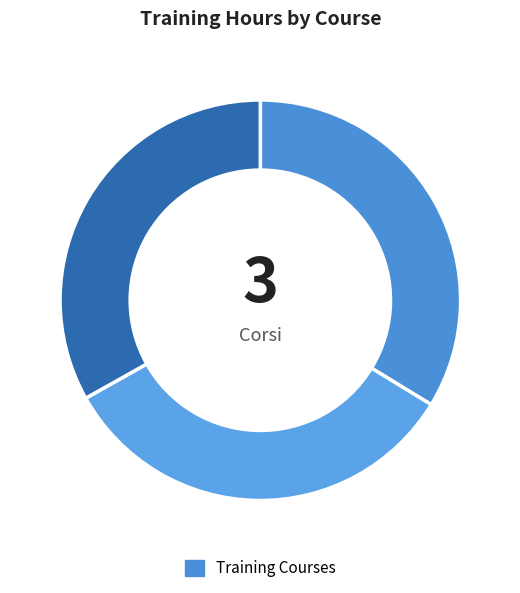

Count the number of slices in the pie.

3